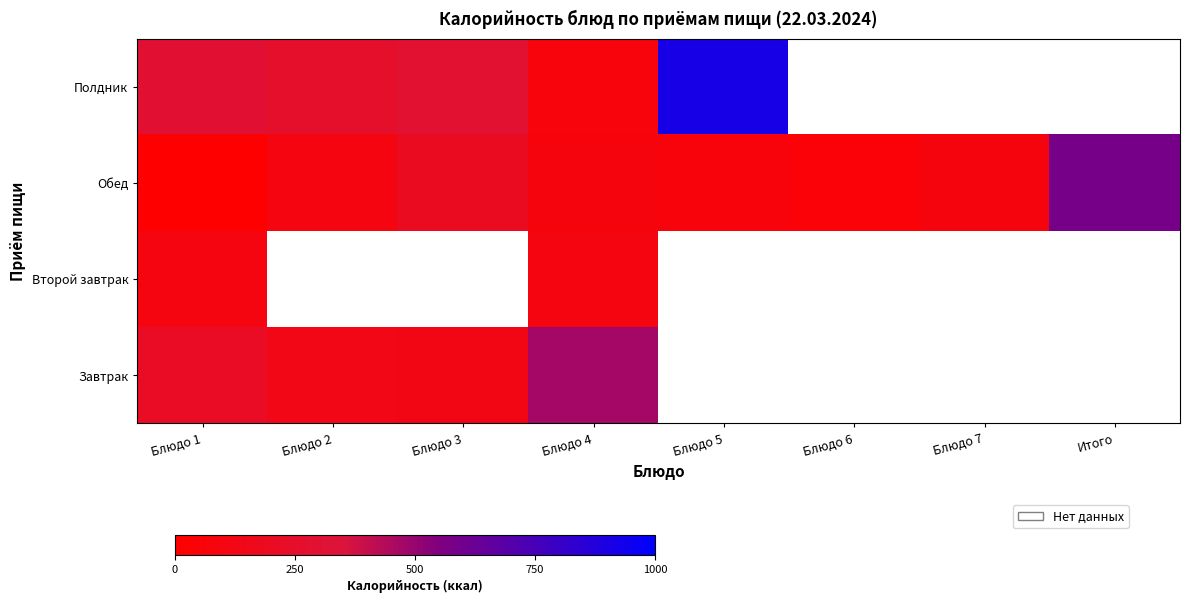

Which category has the lowest value in the Полдник series?

Блюдо 4